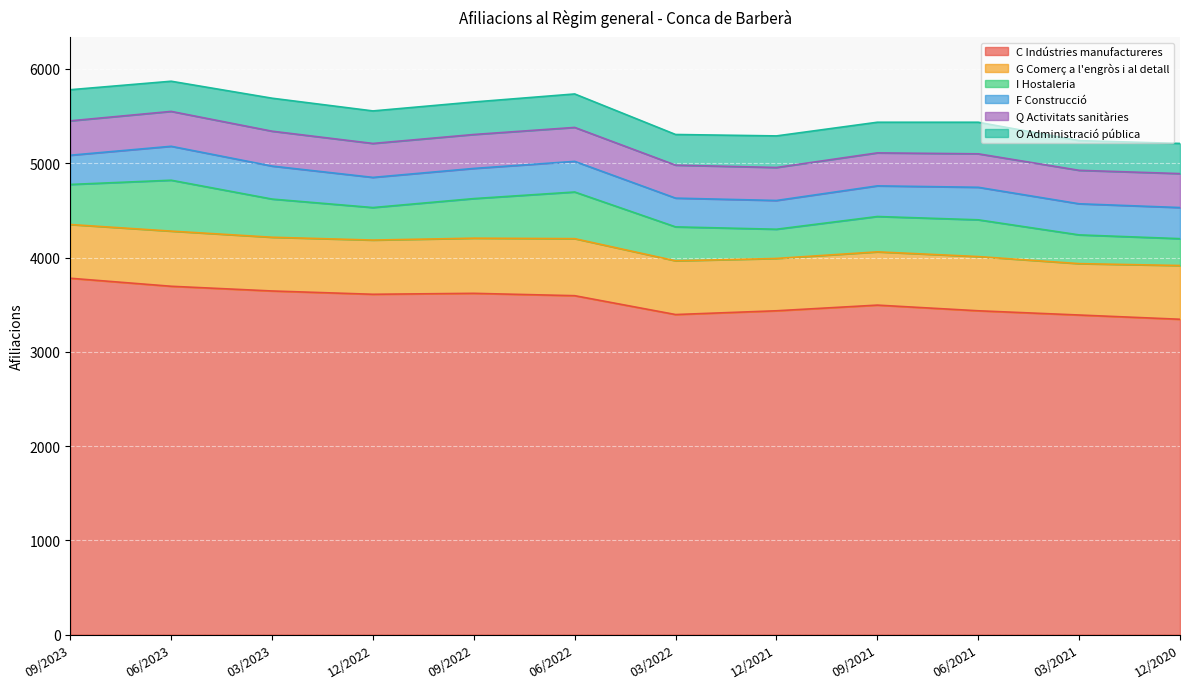

What is the total value across all series at 03/2022?

5305